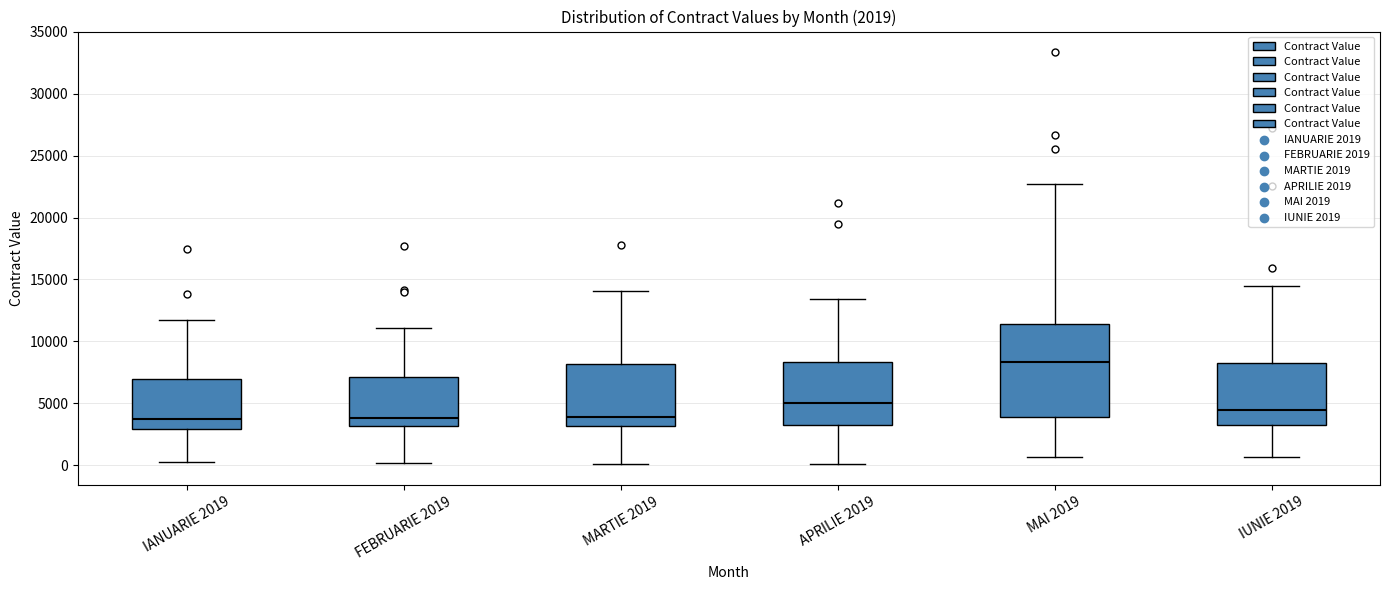

Which box is the tallest, from its lower edge to its upper edge?

MAI 2019